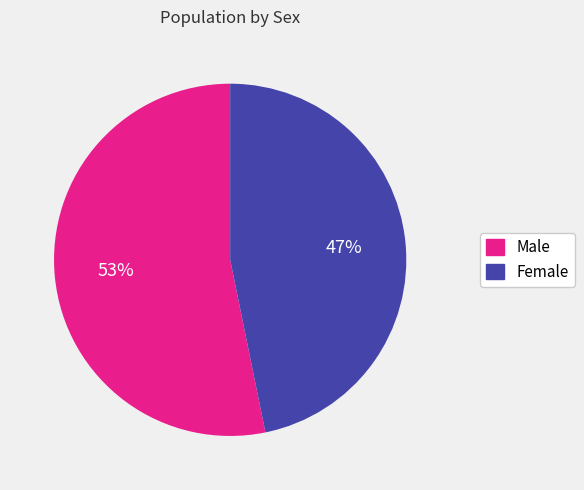

How many slices are in this pie chart?

2